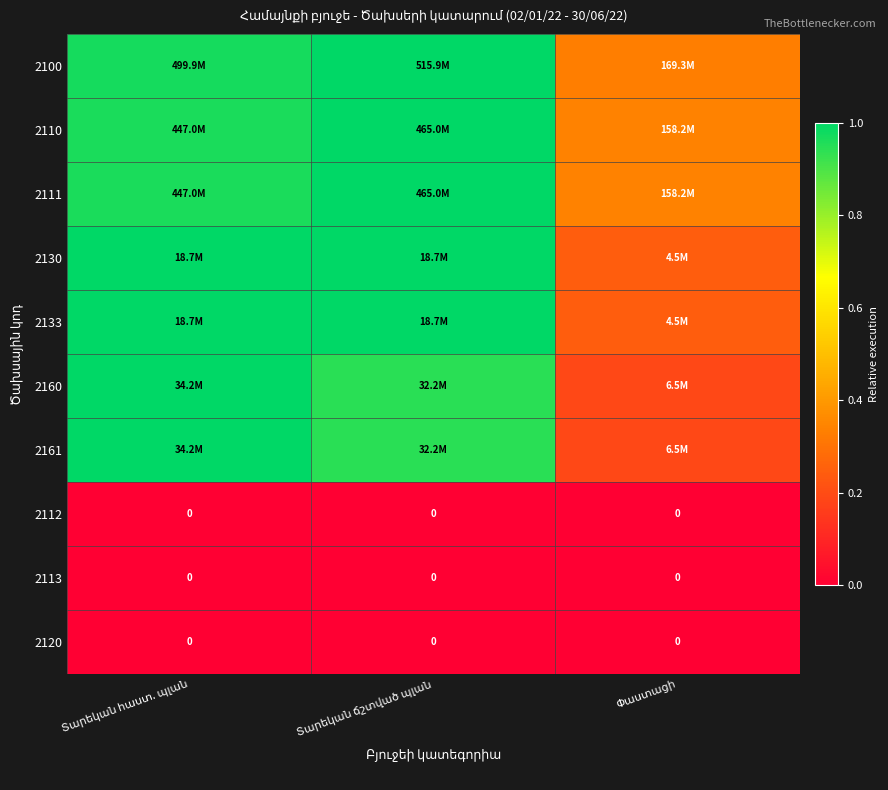

At how many categories does at least one series exceed 0?

3